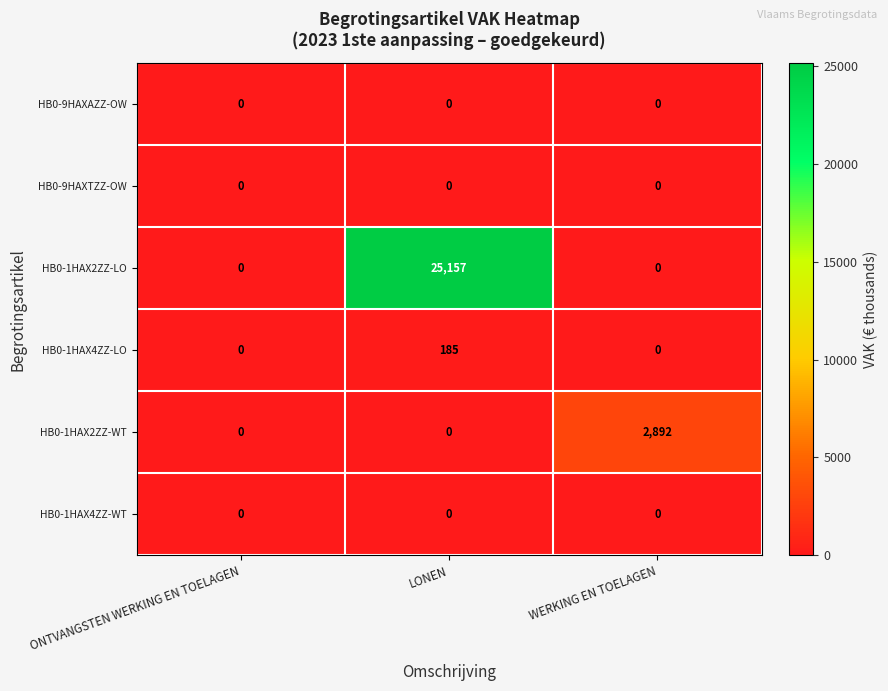

Reading left to right, what are all the values shown in this chart?

HB0-9HAXAZZ-OW: 0	0	0
HB0-9HAXTZZ-OW: 0	0	0
HB0-1HAX2ZZ-LO: 0	25157	0
HB0-1HAX4ZZ-LO: 0	185	0
HB0-1HAX2ZZ-WT: 0	0	2892
HB0-1HAX4ZZ-WT: 0	0	0